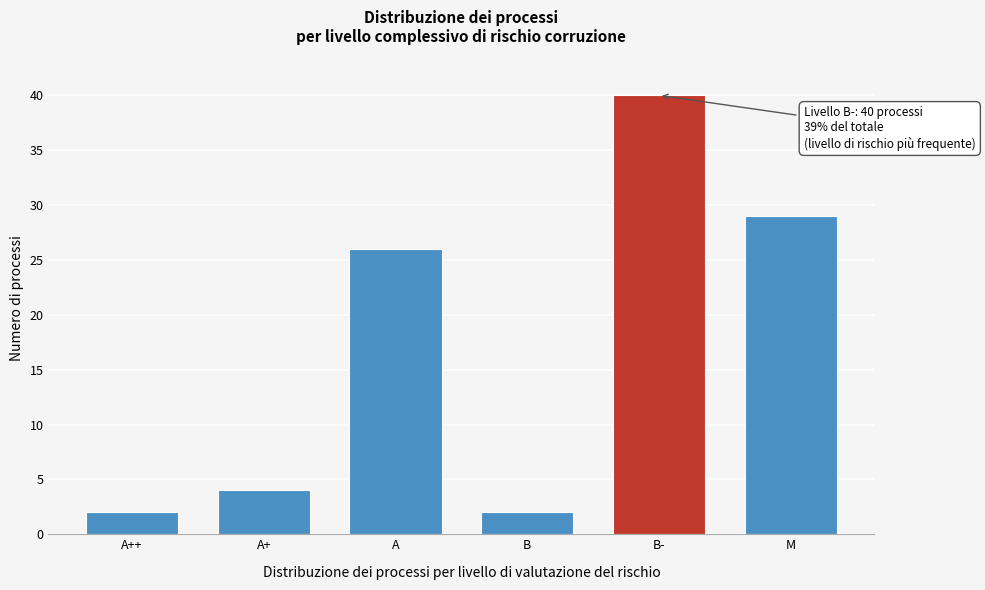

Reading left to right, transcribe all the data shown in this chart.

A++=2	A+=4	A=26	B=2	B-=40	M=29